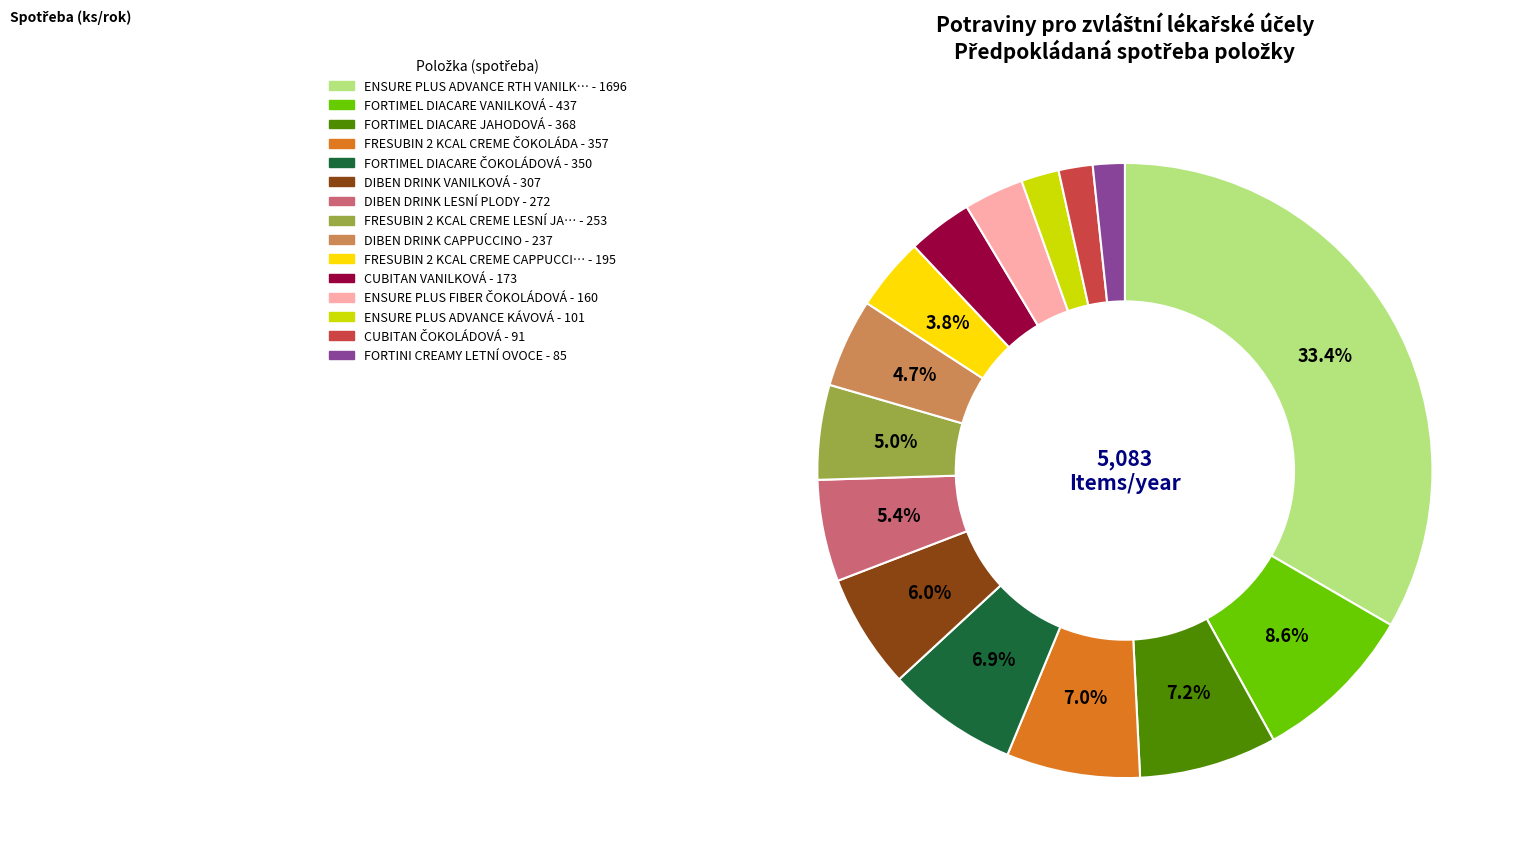

Does any single category account for the majority?

No